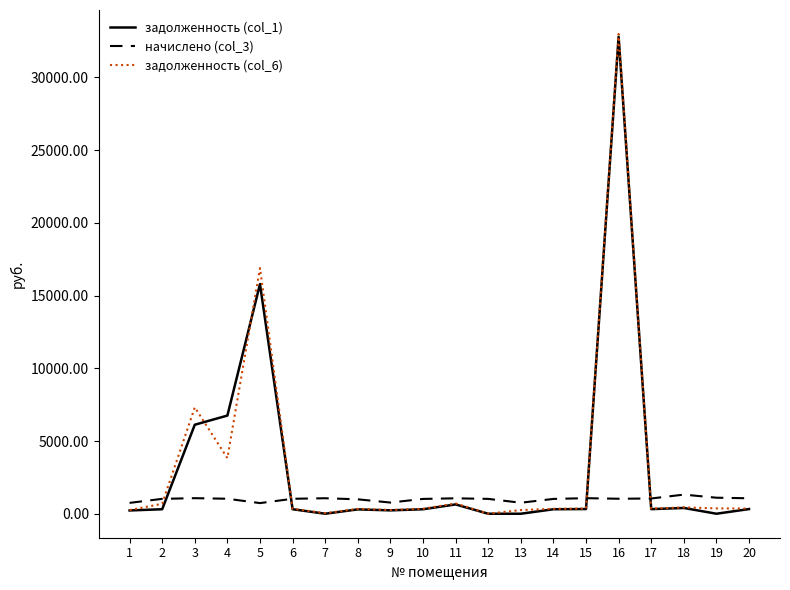

Read the начислено (col_3) value at 7.

1065.0